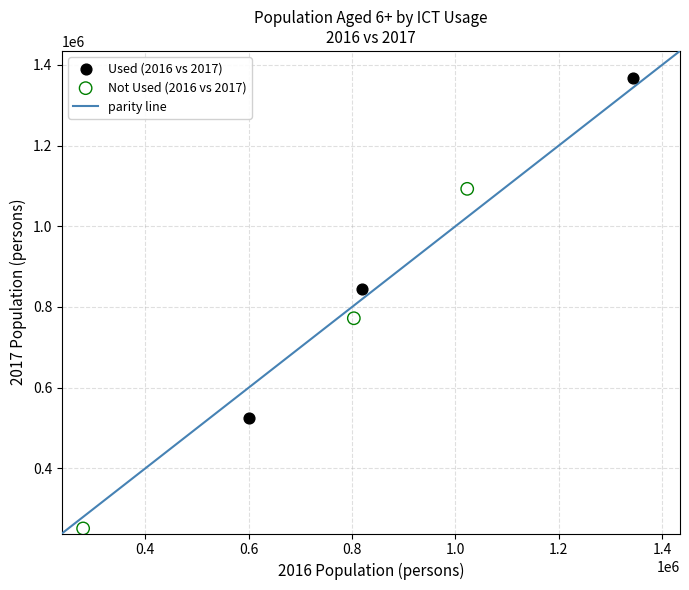

Which series reaches the minimum Y coordinate?

Not Used (2016 vs 2017)